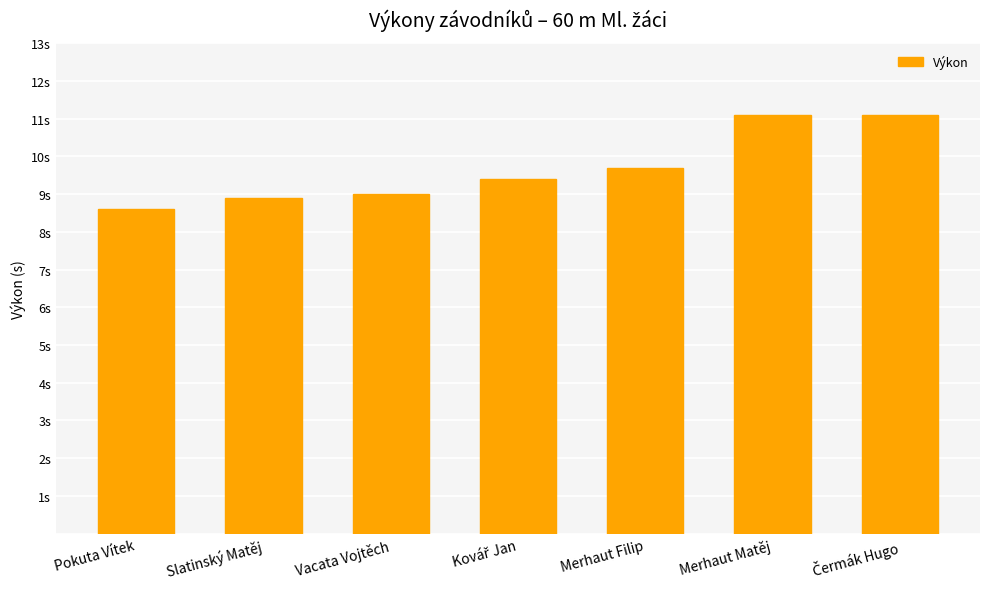

Reading right to left, extract all data points from this chart.

Čermák Hugo=11.1	Merhaut Matěj=11.1	Merhaut Filip=9.7	Kovář Jan=9.4	Vacata Vojtěch=9.0	Slatinský Matěj=8.9	Pokuta Vítek=8.6